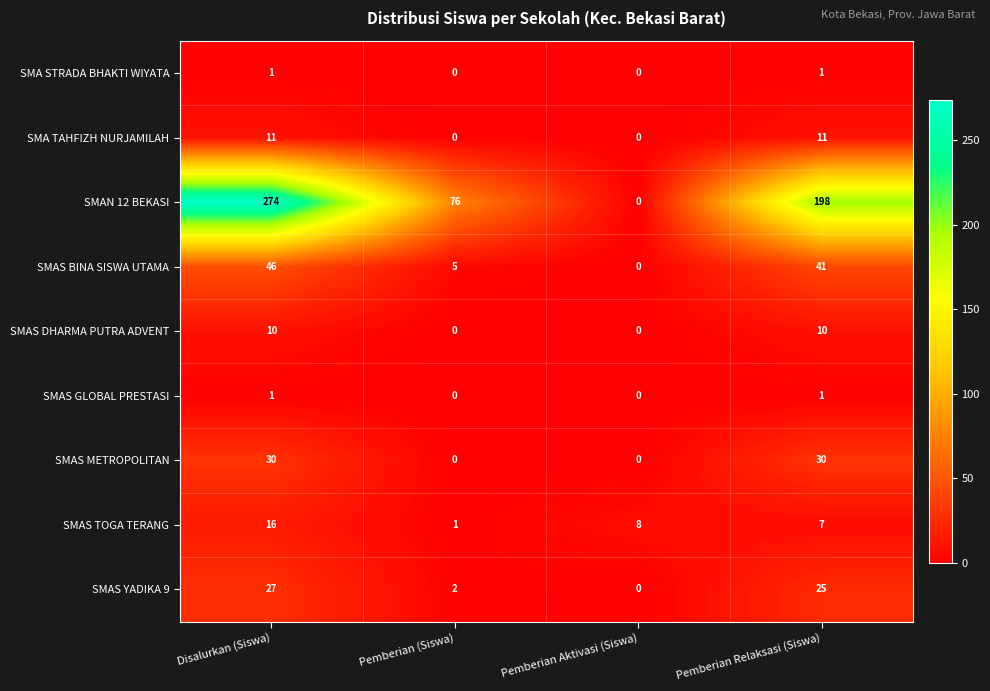

At which category is the sum across all series the highest?

Disalurkan (Siswa)